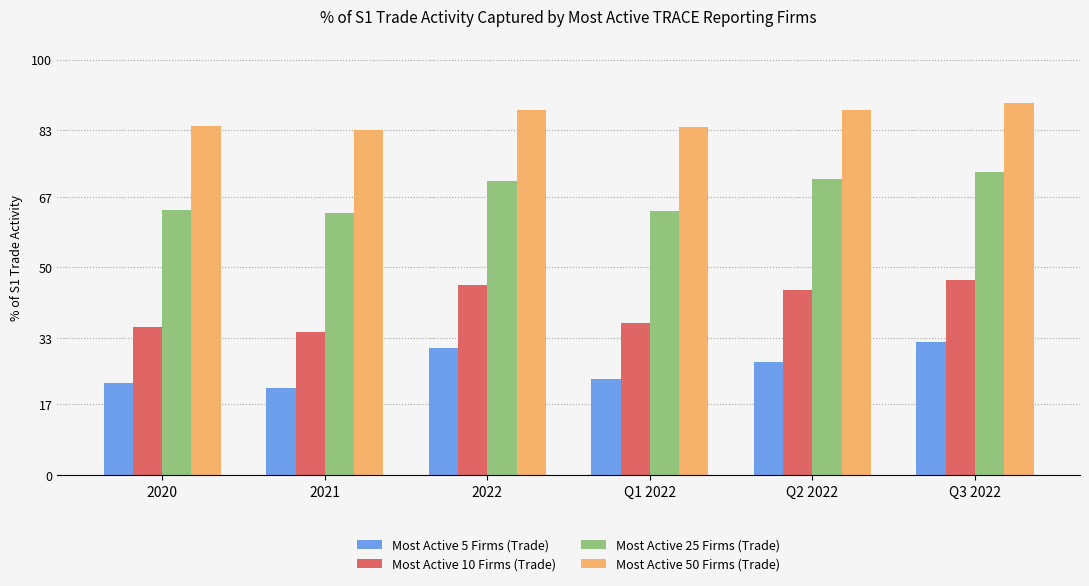

What is the total value across all series at 2021?

201.7